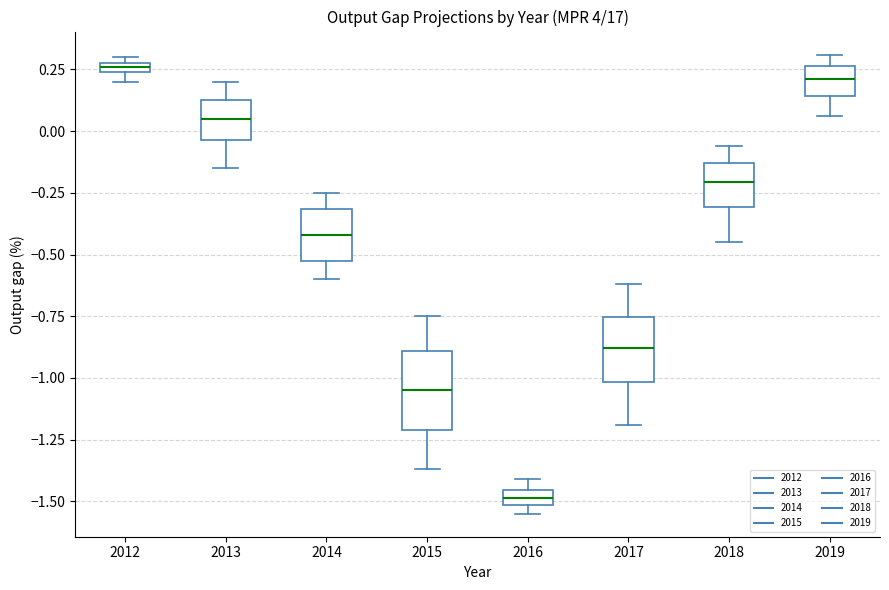

Comparing the boxes themselves (not the whiskers), which one is the tallest?

2015